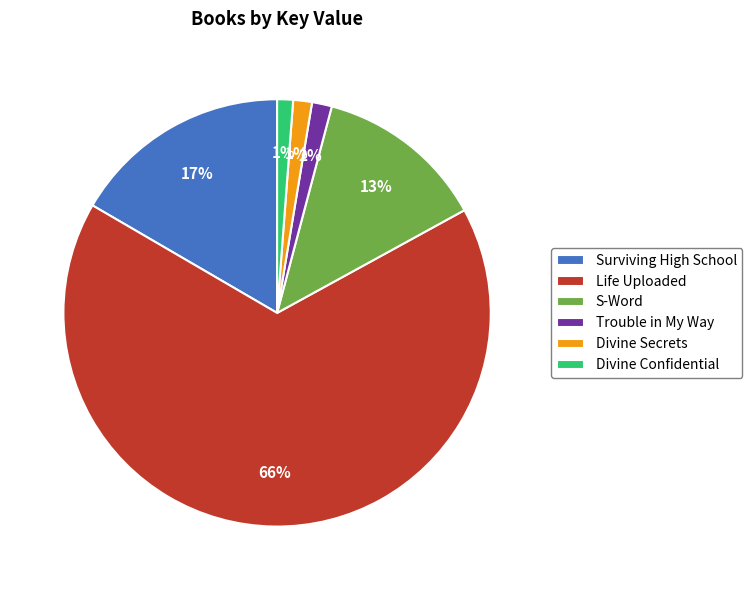

Which slice represents more than half of the pie?

Life Uploaded